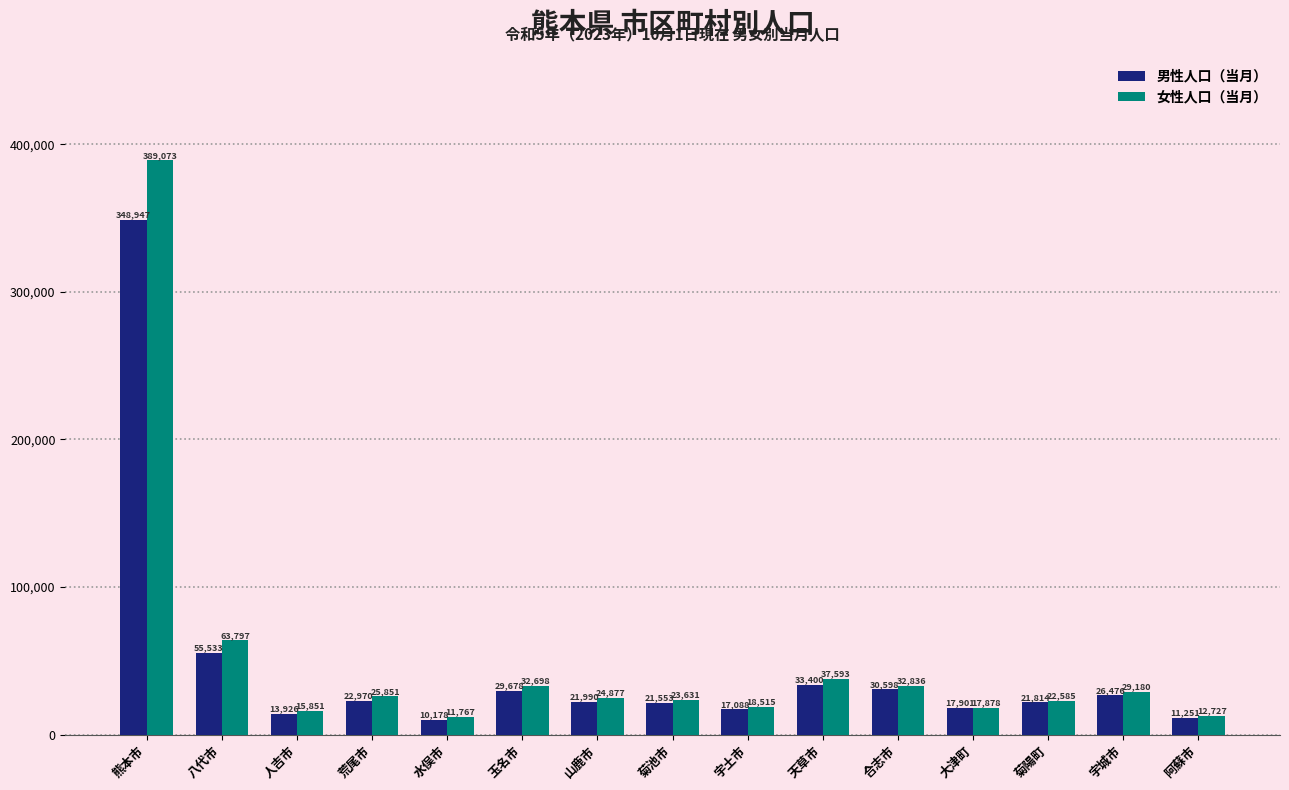

What is the value of the 男性人口（当月） bar at the 1st from the left?

348947